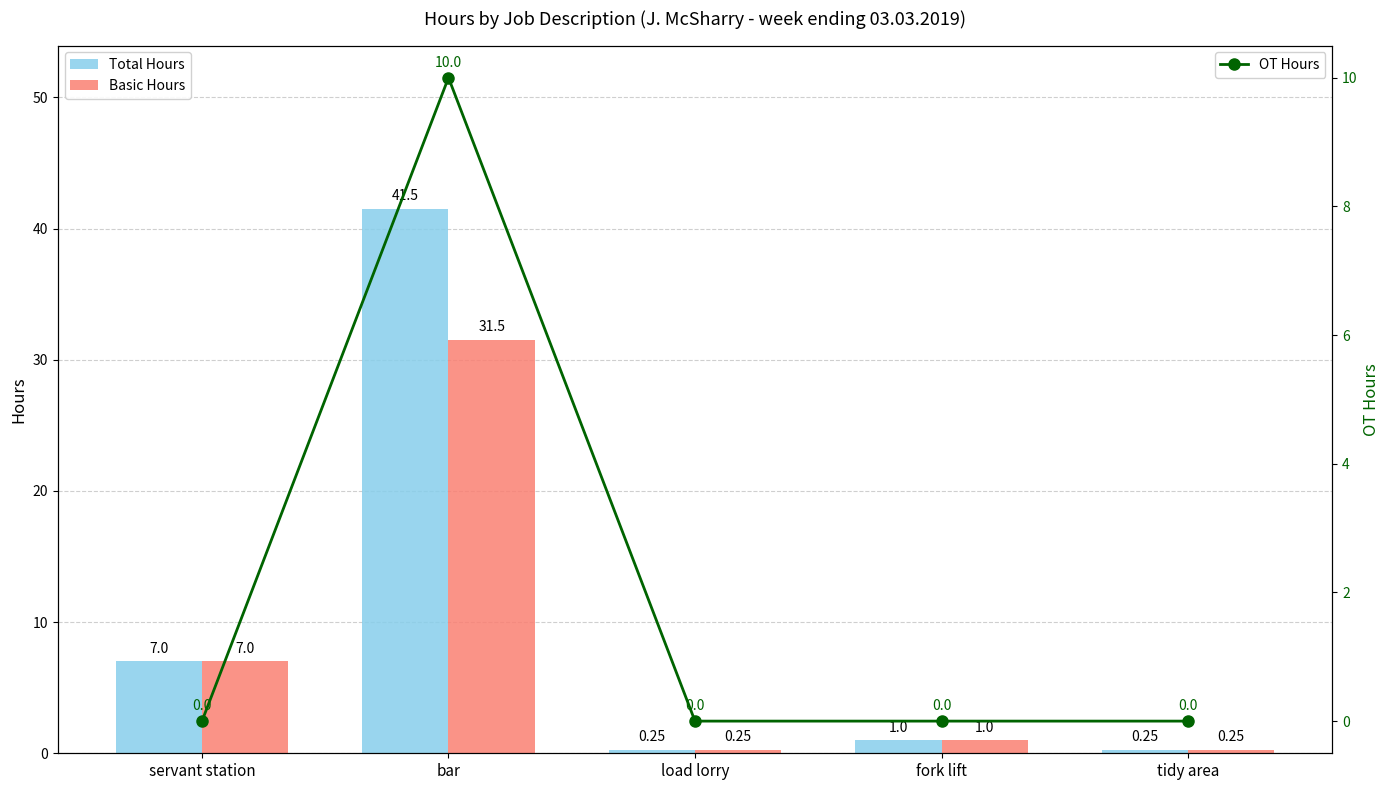

Reading right to left, transcribe all the data shown in this chart.

Total Hours: tidy area=0.2	fork lift=1.0	load lorry=0.2	bar=41.5	servant station=7.0
Basic Hours: tidy area=0.2	fork lift=1.0	load lorry=0.2	bar=31.5	servant station=7.0
OT Hours: tidy area=0.0	fork lift=0.0	load lorry=0.0	bar=10.0	servant station=0.0